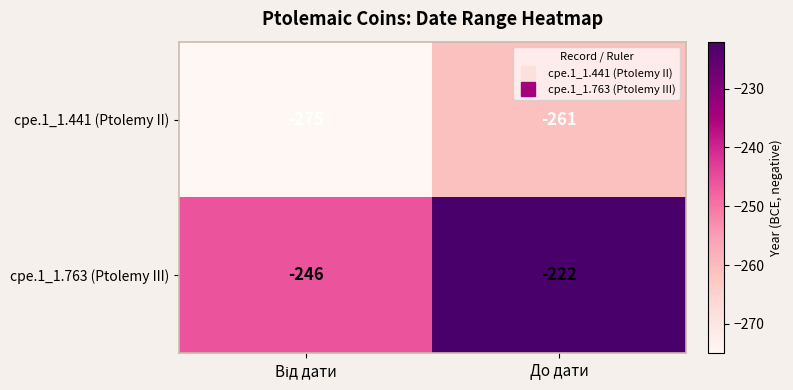

At До дати, list the series in order from smallest to largest.

cpe.1_1.441 (Ptolemy II), cpe.1_1.763 (Ptolemy III)